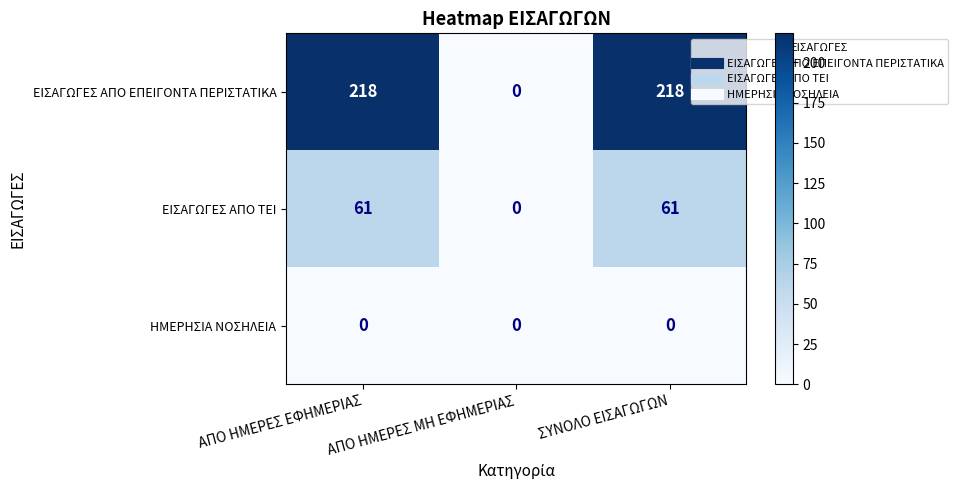

Which series has the largest total across all categories?

ΕΙΣΑΓΩΓΕΣ ΑΠΟ ΕΠΕΙΓΟΝΤΑ ΠΕΡΙΣΤΑΤΙΚΑ